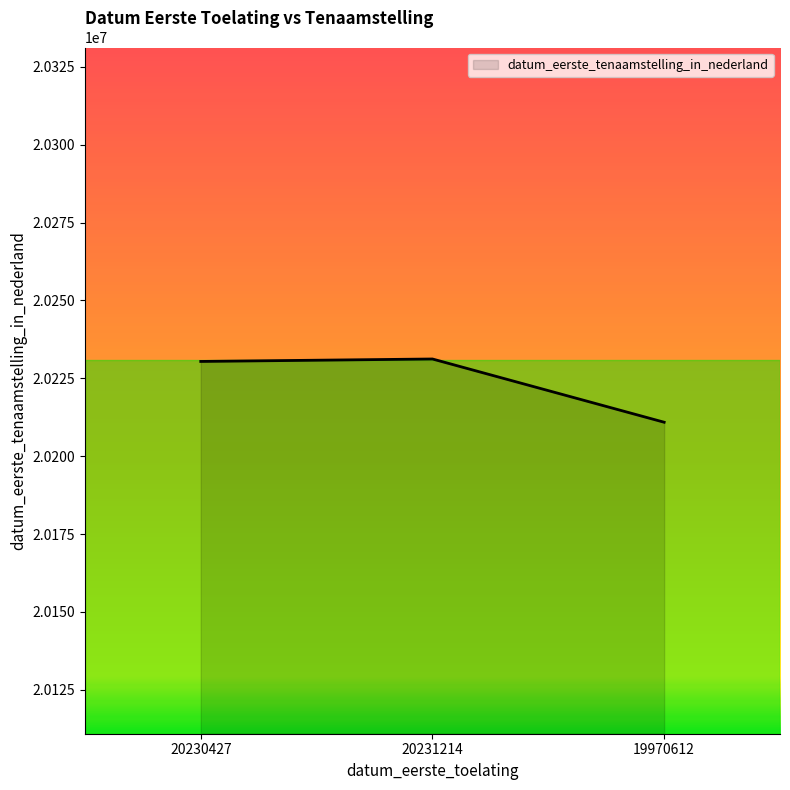

What position from the right is 20230427?

3